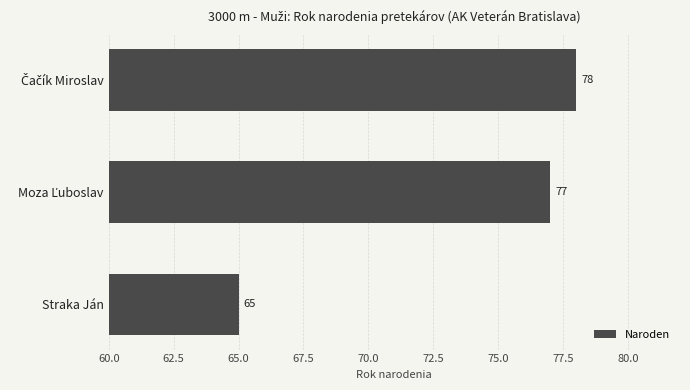

What is the value of the 3rd bar from the top?

65